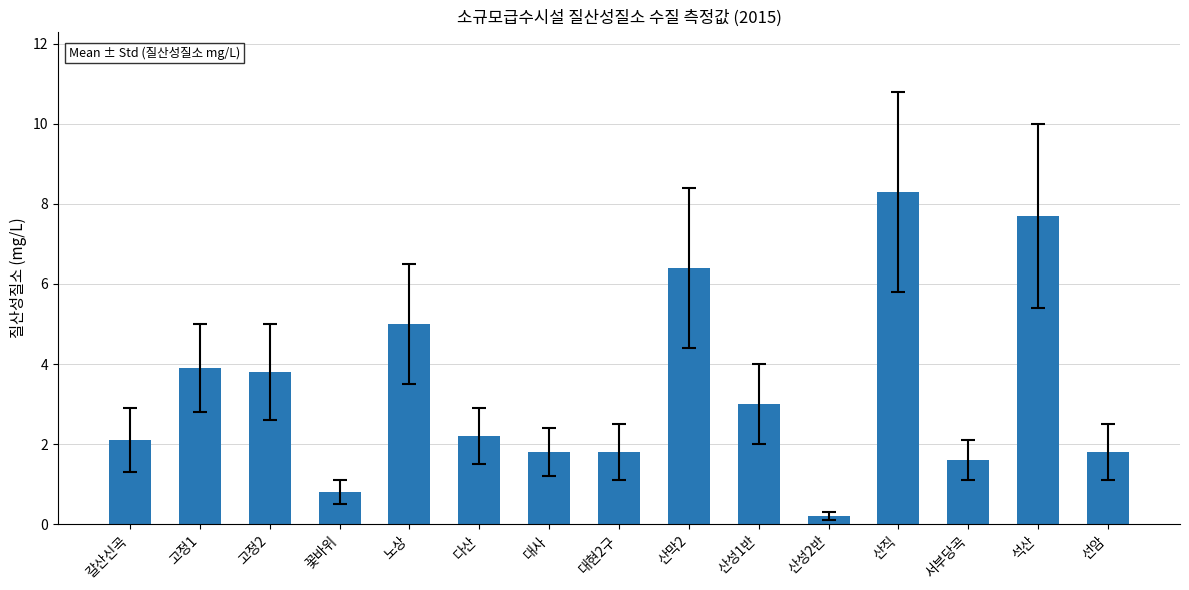

Which has a higher value, 산직 or 꽃바위?

산직